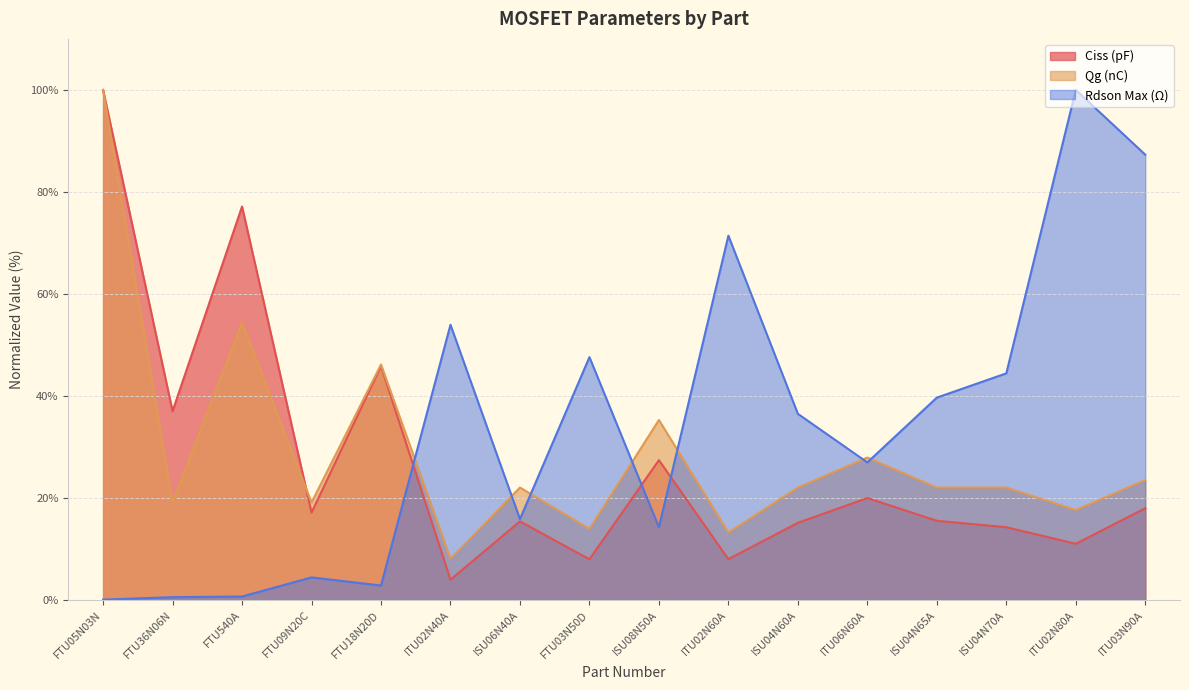

True or false: Ciss (pF) has more than 2 interior local peaks.

True